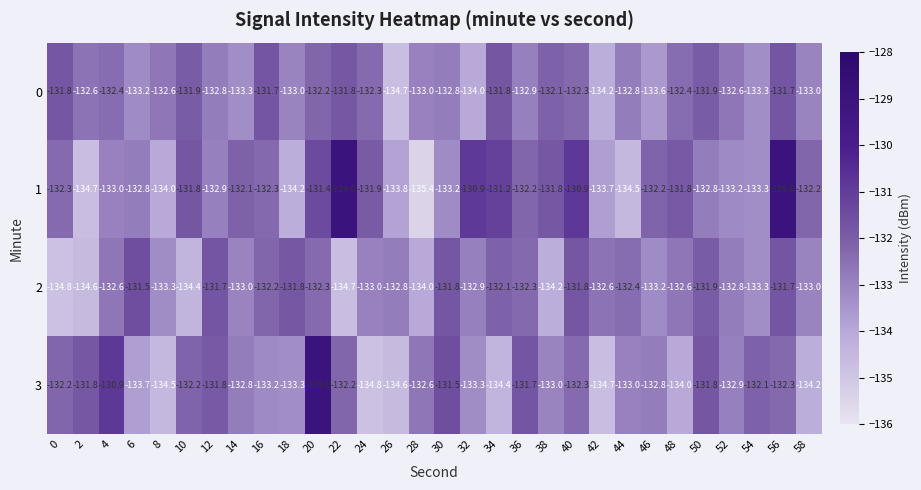

The 2 series shows -80.1 at 52. True or false?

False